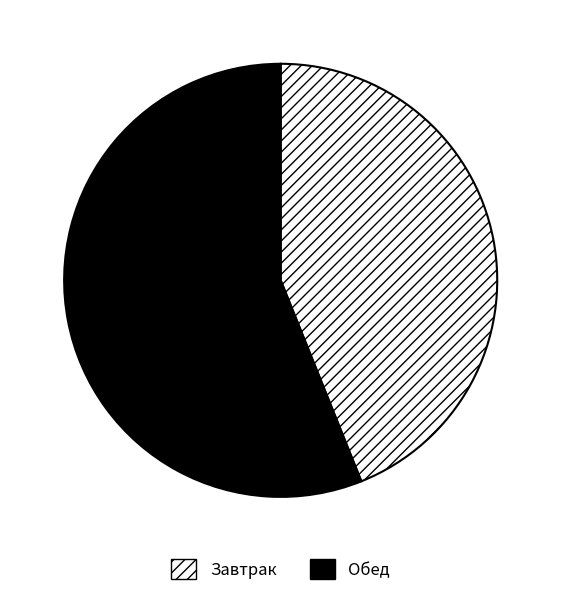

The Завтрак slice represents 44% of the pie. True or false?

True